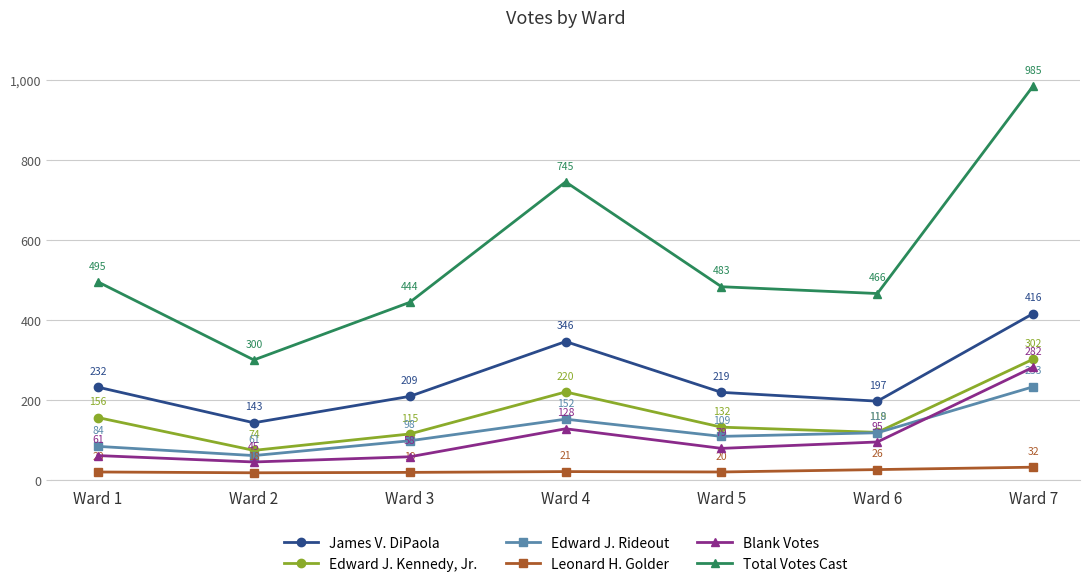

What is the value of the Leonard H. Golder point at the 4th from the left?

21